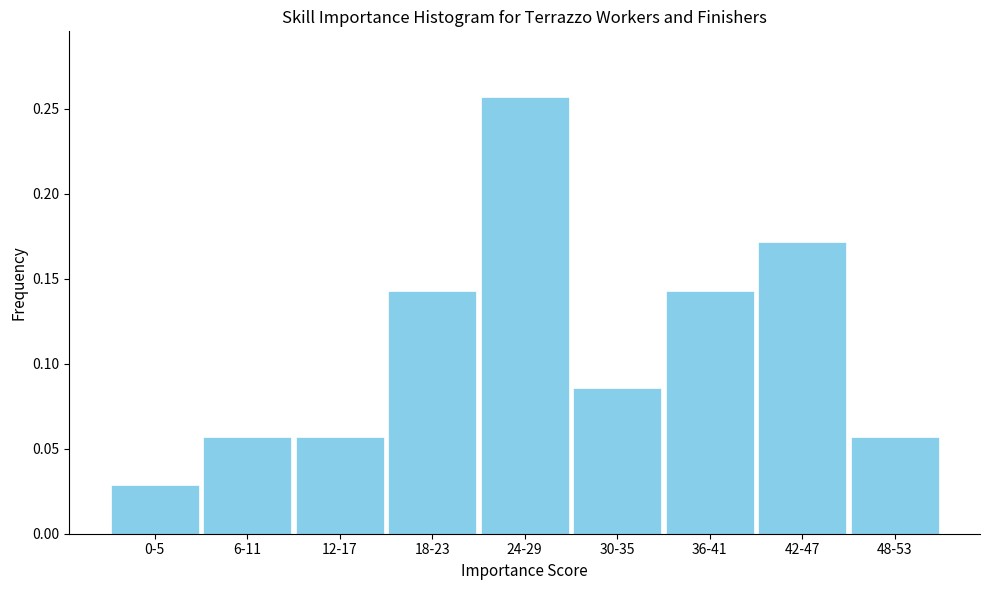

What is the label of the 8th bar from the right?

6-11